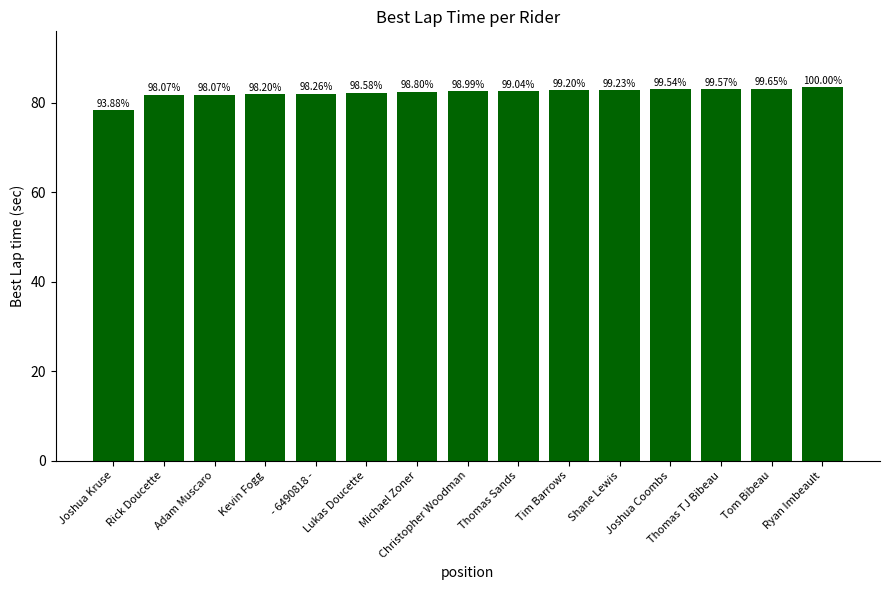

At which label is the value closest to 80?

Joshua Kruse